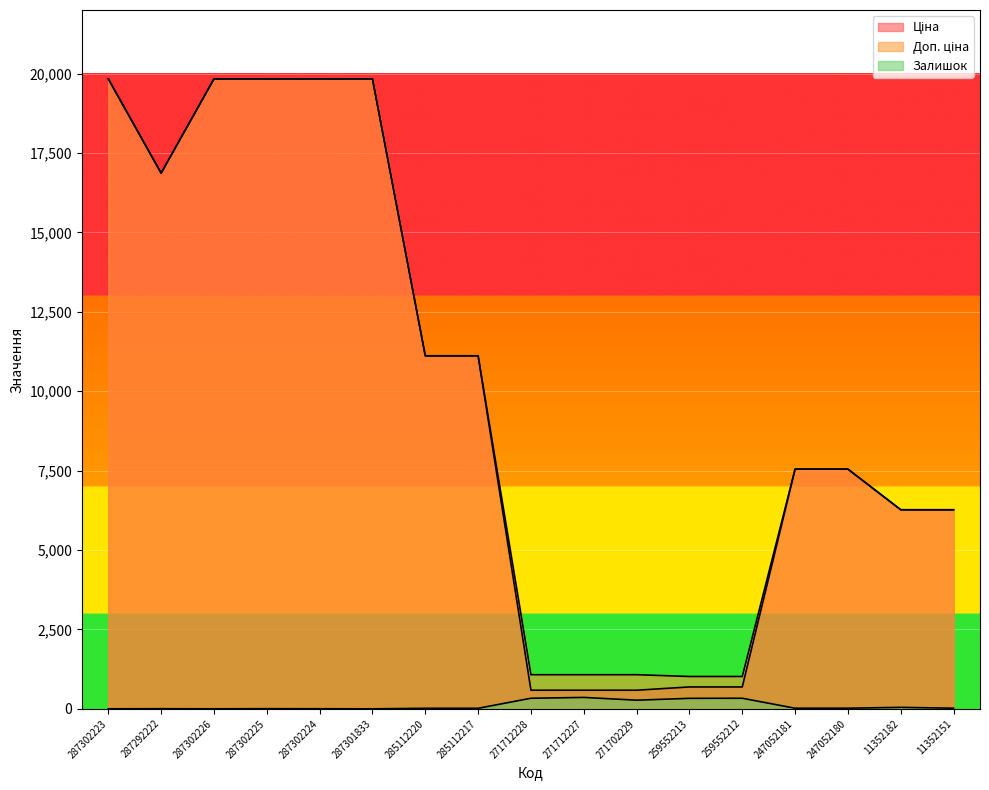

Where is Доп. ціна nearest to the value 10424?

285112220